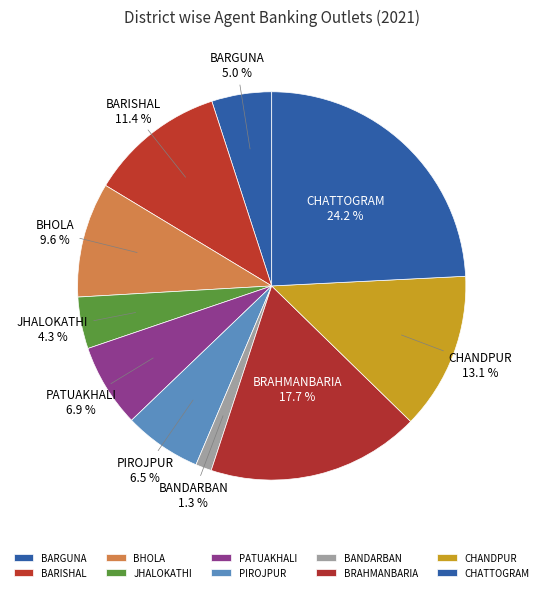

To the nearest percent, what is the combined percentage of CHANDPUR and BARISHAL?

24%